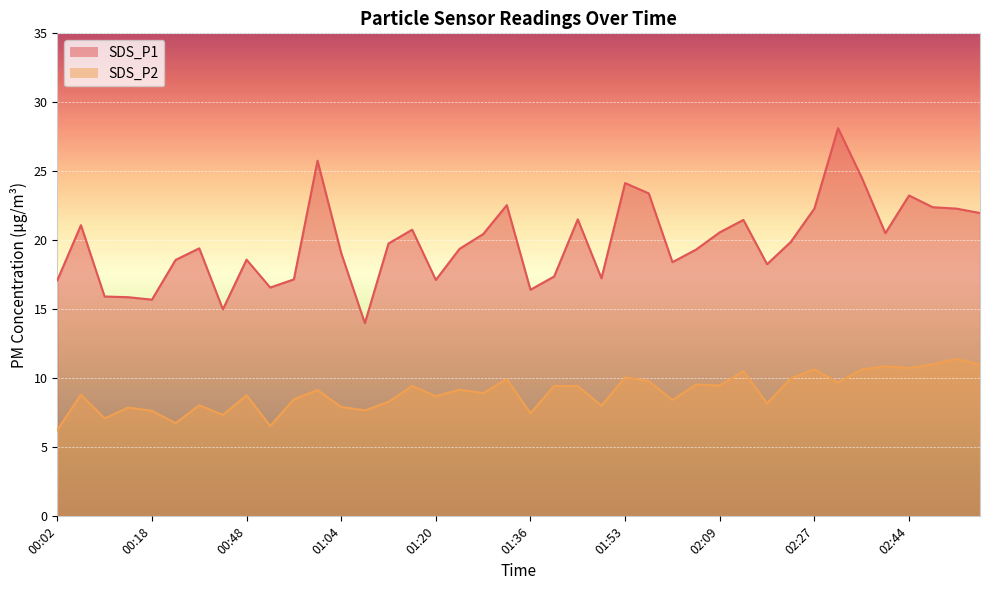

What is the label of the 1st point from the right?

02:56